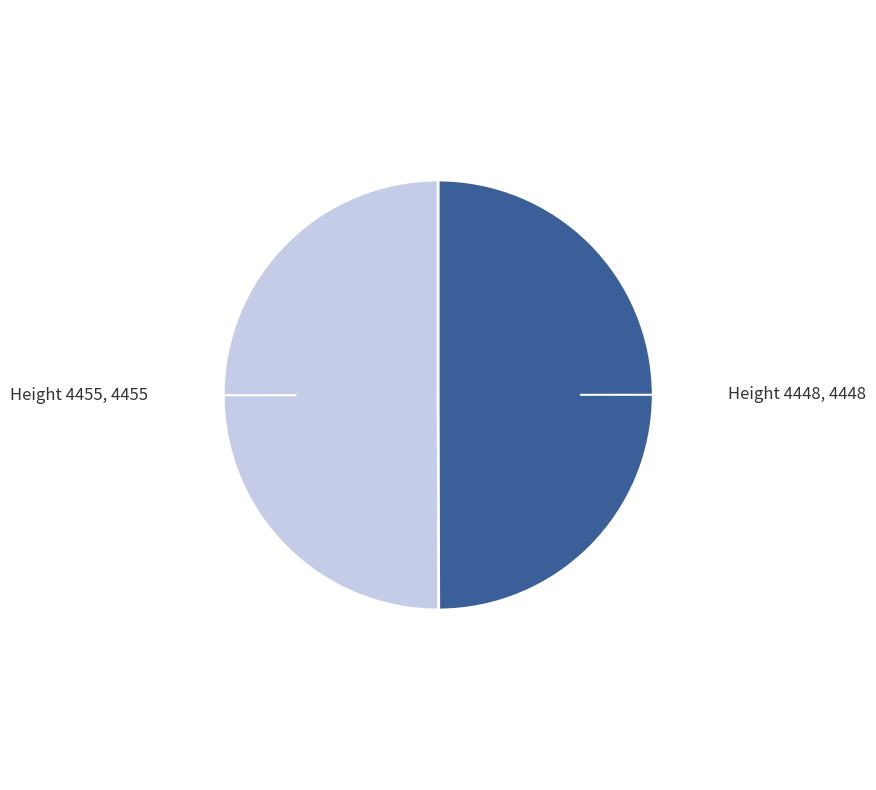

How many segments does this pie chart have?

2